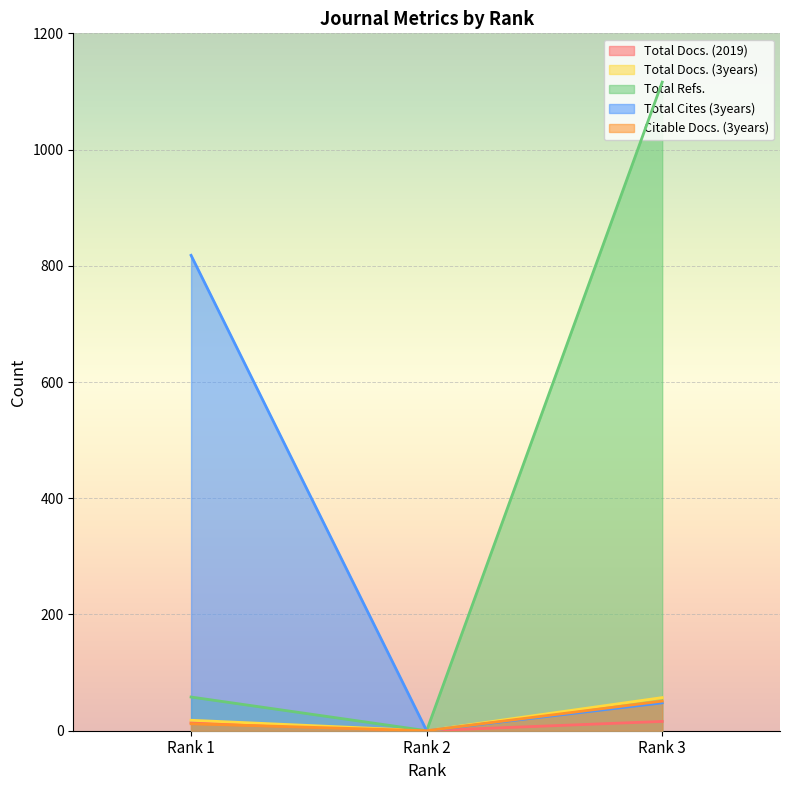

How many categories are shown in the chart?

3